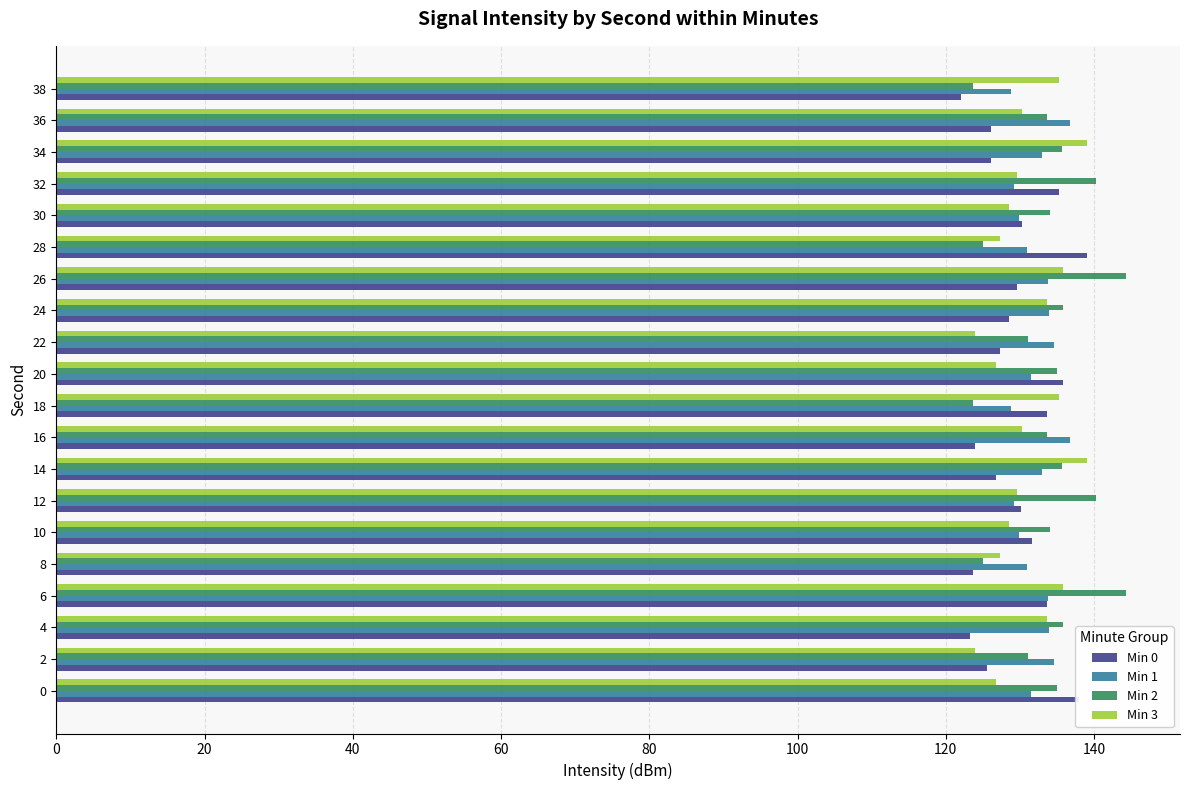

What is the total value across all series at 16?

524.7